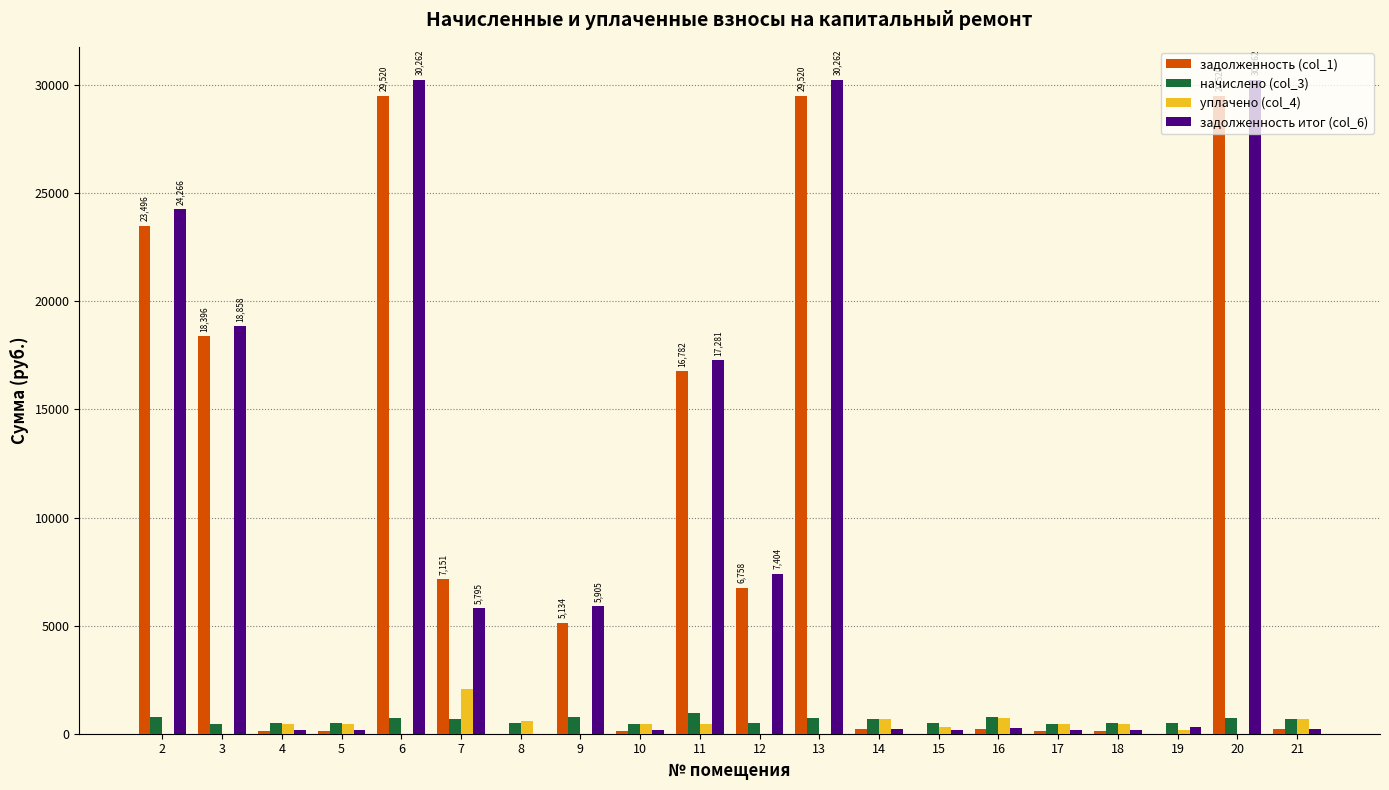

What is the difference between the начислено (col_3) values at 2 and 3?

308.3